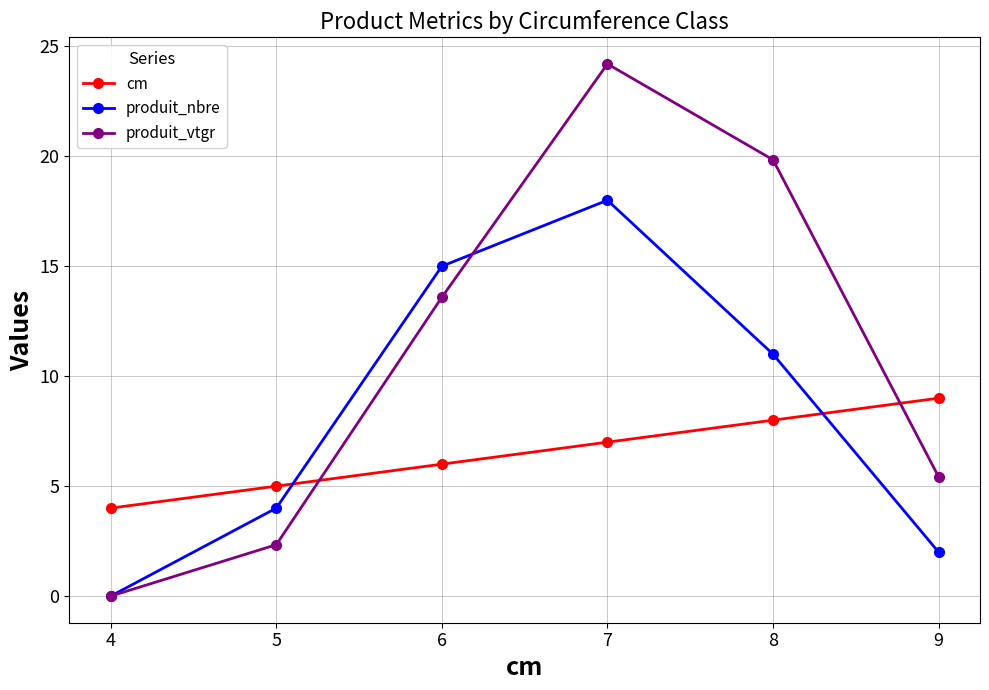

Where is the first local maximum for produit_nbre?

7